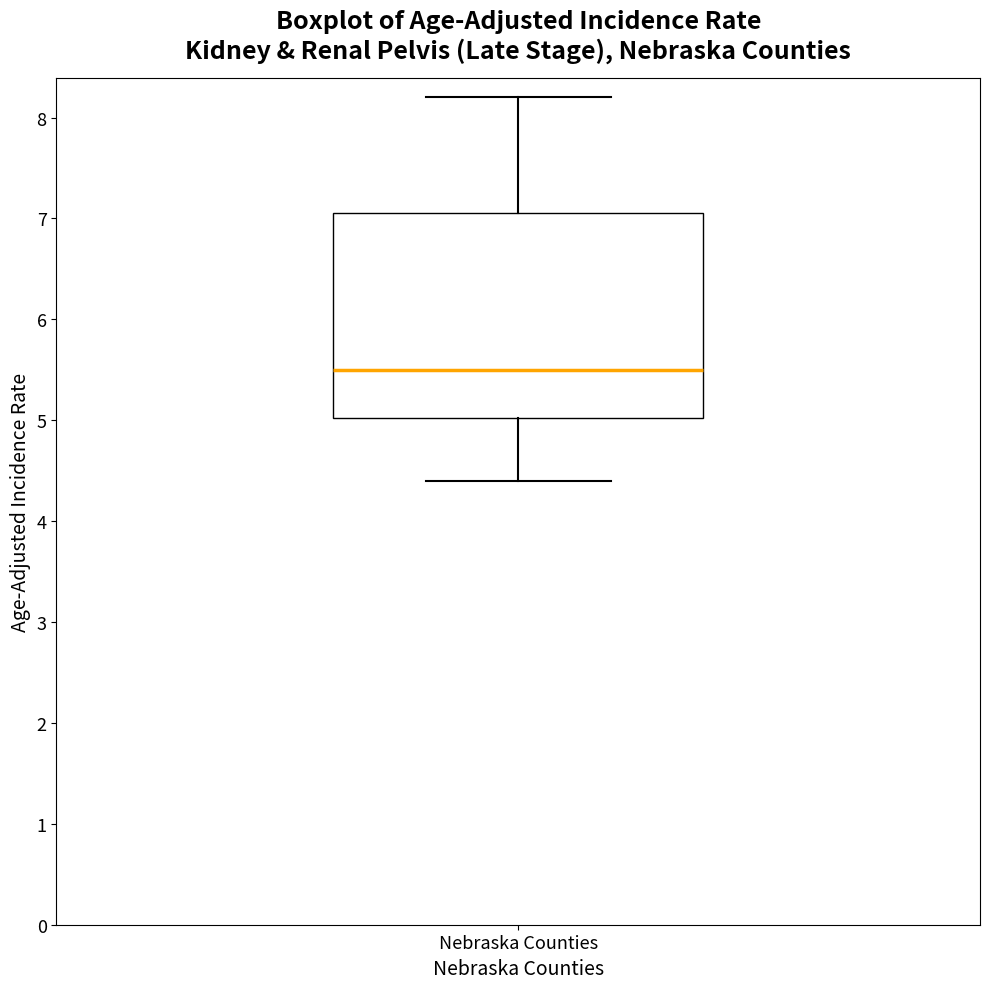

Read this box plot against the y-axis: the position of the median line, the range covered by the box, and the ends of both whiskers. The values are not printed on the chart, so give them approximately, as read against the axis.

median 5.5, box 5.0 to 7.1, whiskers 4.4 to 8.2